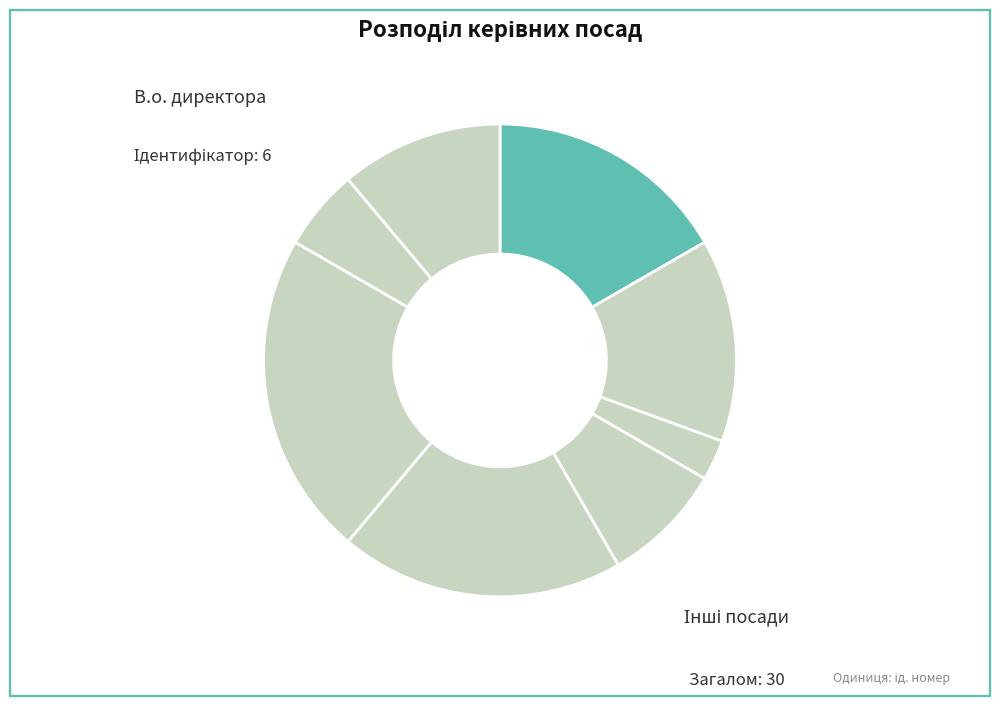

Count the number of slices in the pie.

8